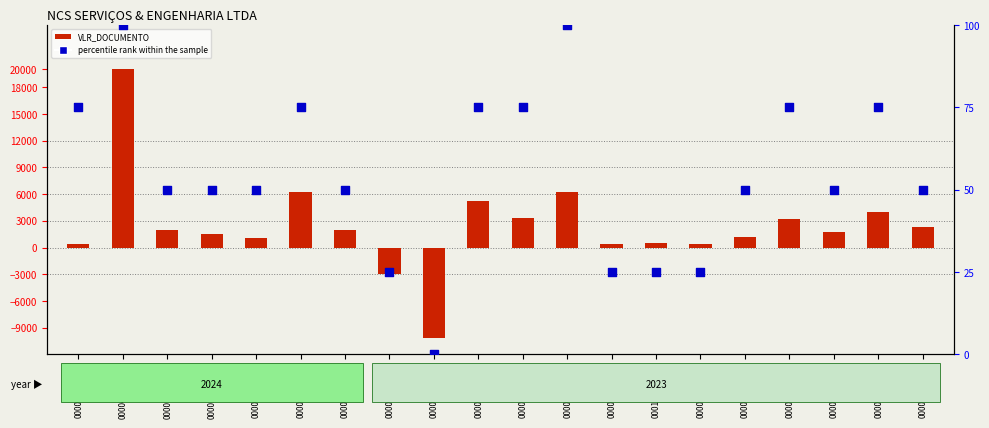

Which series has the largest total across all categories?

VLR_DOCUMENTO